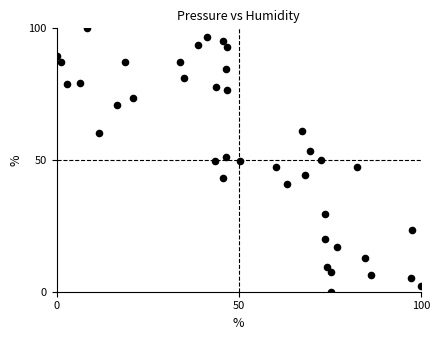

What is the range of X values (max minus min)?

100.0